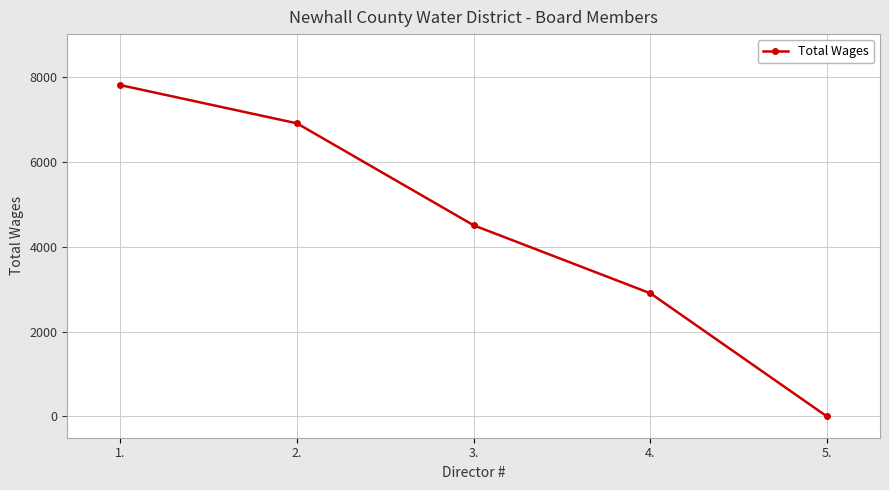

What is the average value?

4420